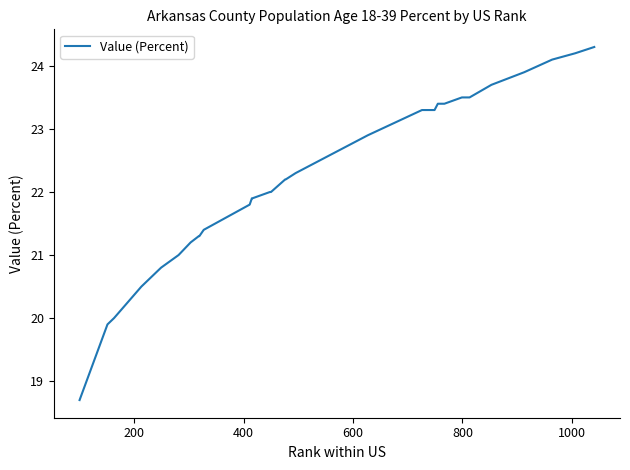

What is the minimum value shown in the chart?

18.7